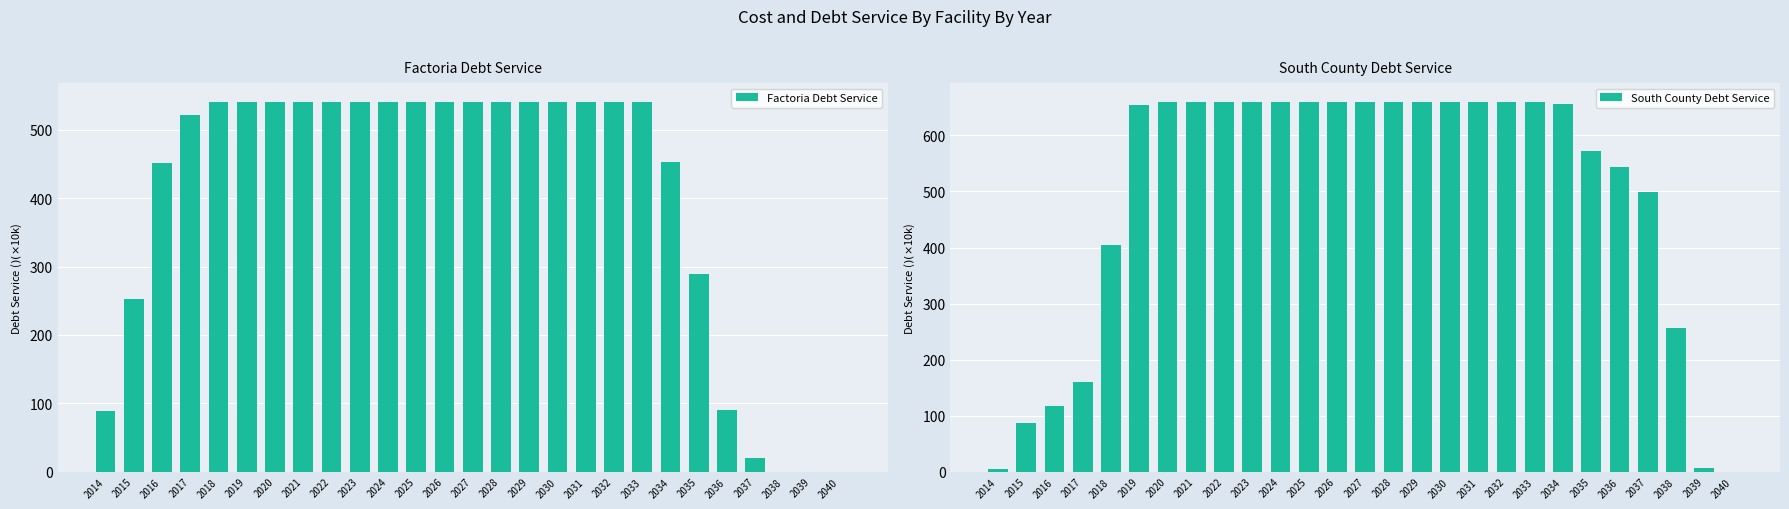

At how many categories does at least one series exceed 96?

24